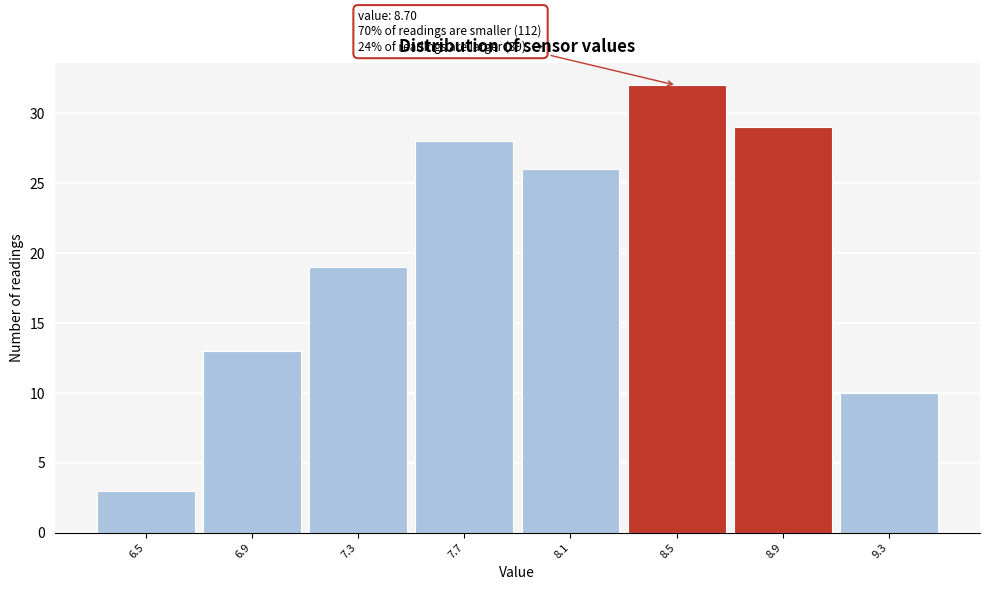

Which range on the x-axis has the tallest bar?

8.3 to 8.7